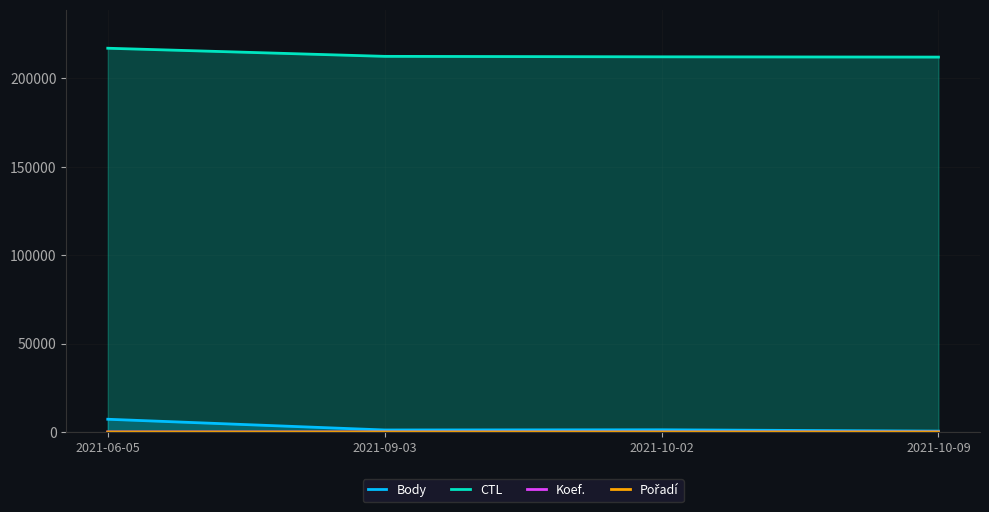

What is the average value of the Body series?

2538